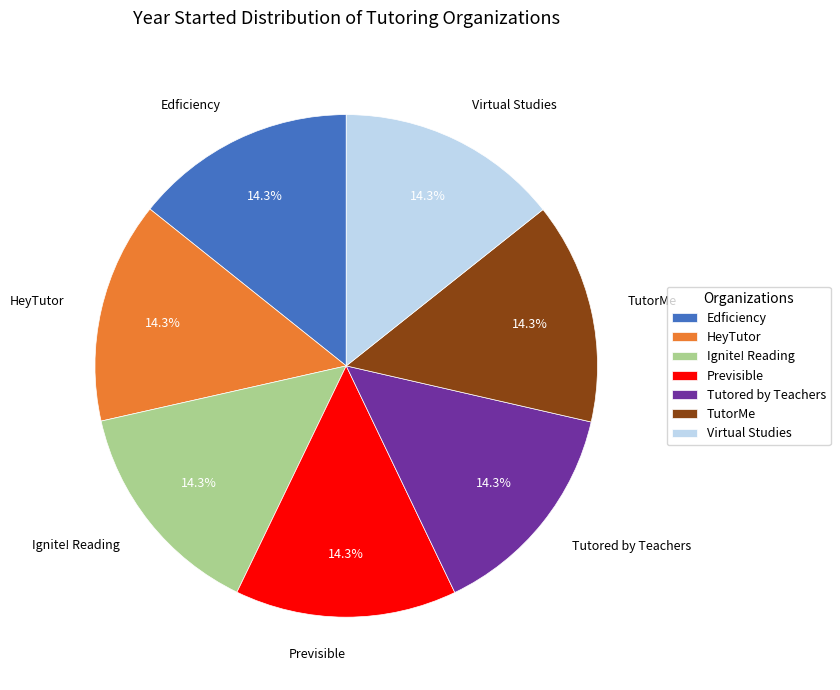

Count the number of slices in the pie.

7